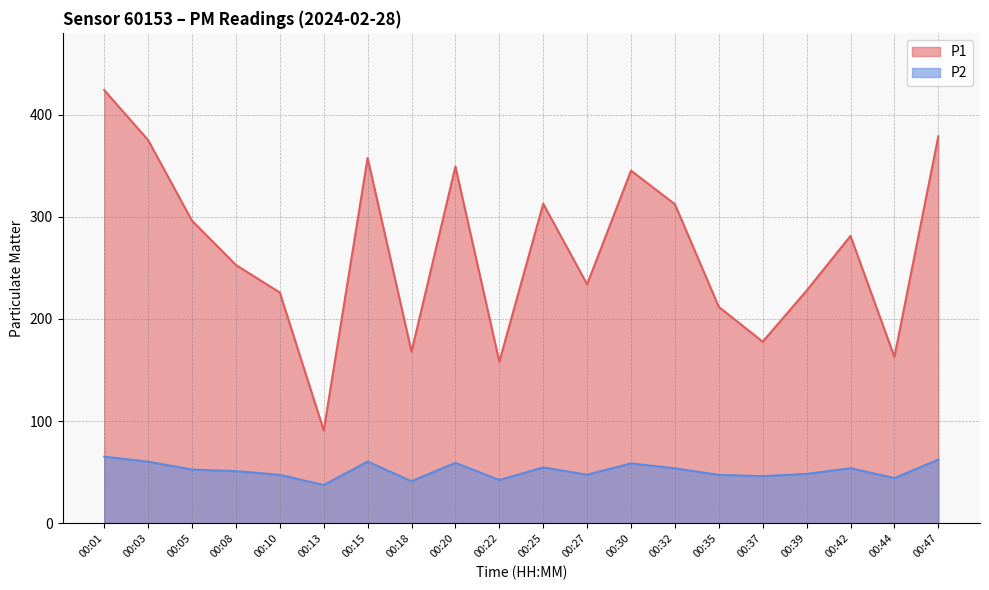

At which category is the sum across all series the highest?

00:01